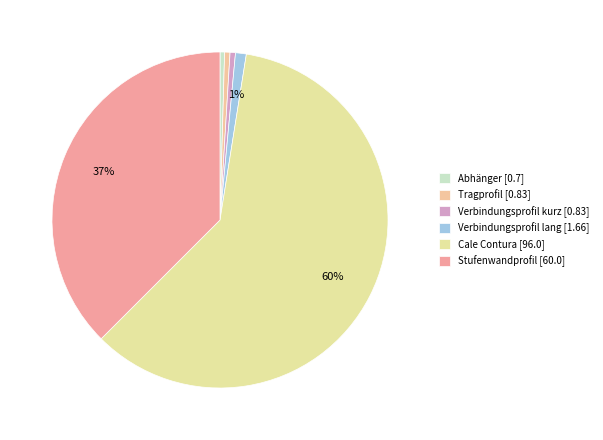

Which has a higher value, Verbindungsprofil lang or Tragprofil?

Verbindungsprofil lang